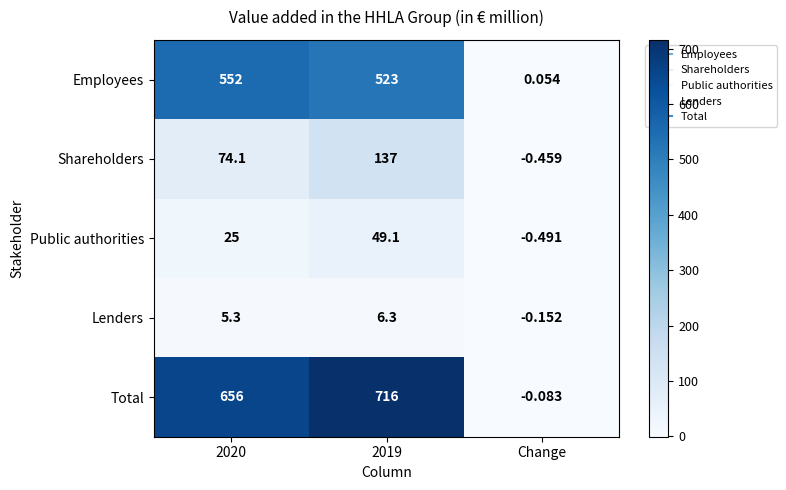

At which category does the chart reach its minimum across all series?

Change